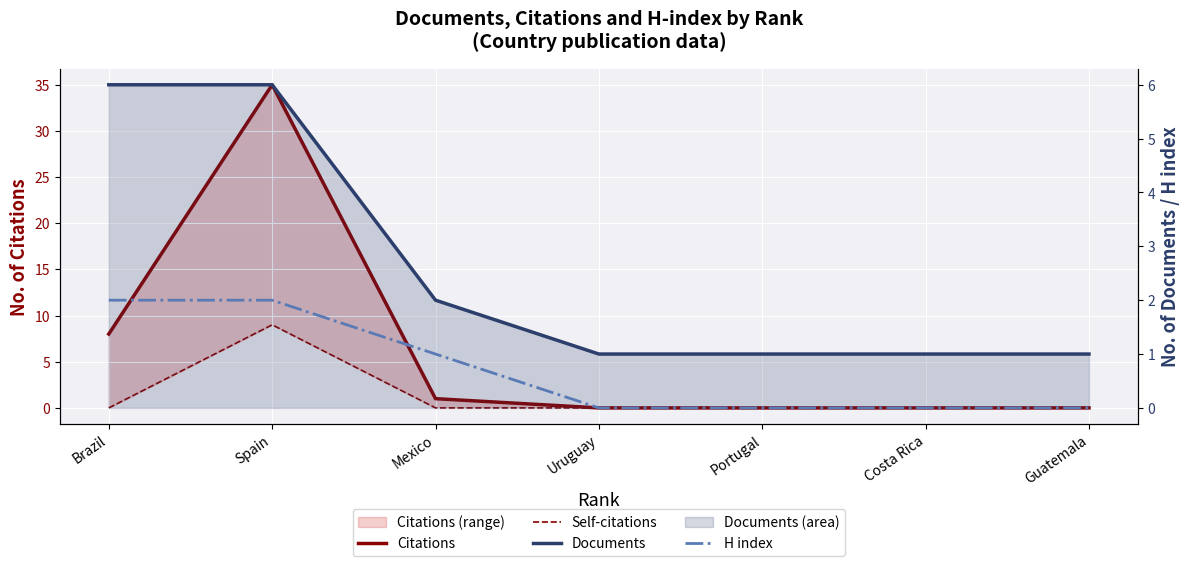

What is the difference between the maximum and minimum values in the H index series?

2